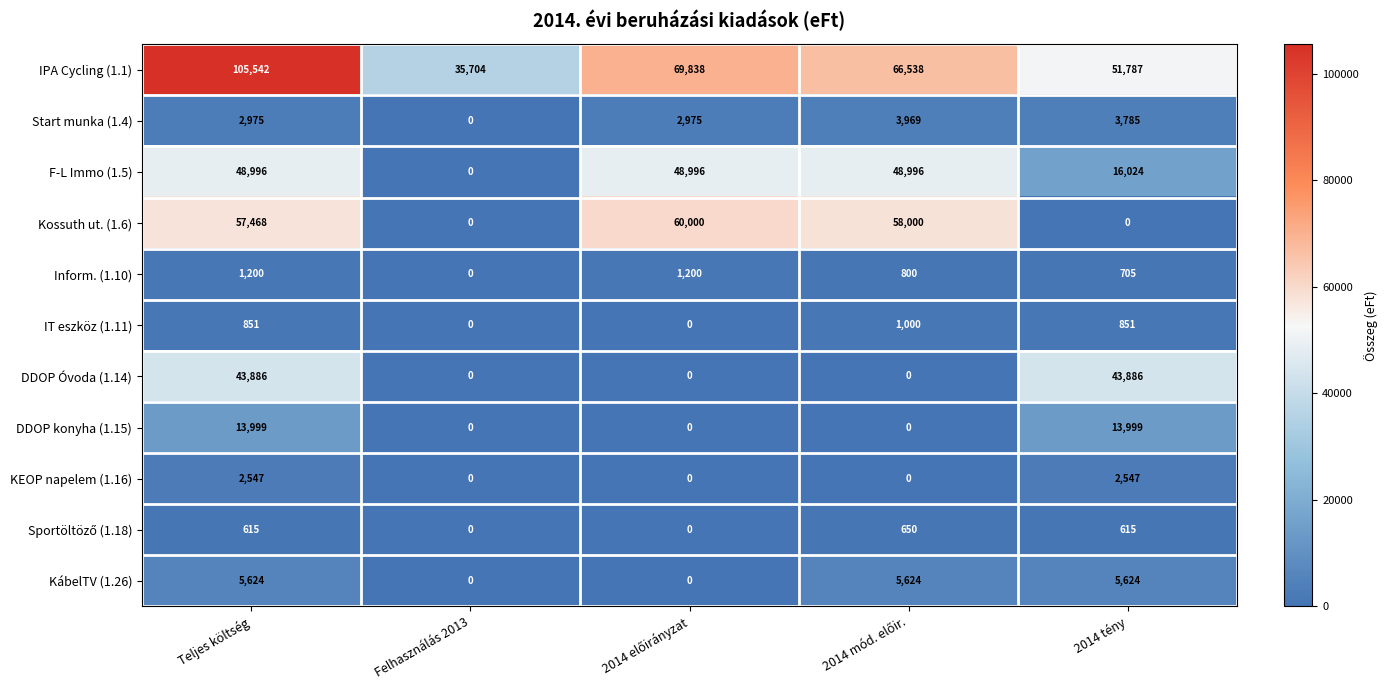

What is the highest value of the IPA Cycling (1.1) series?

105542